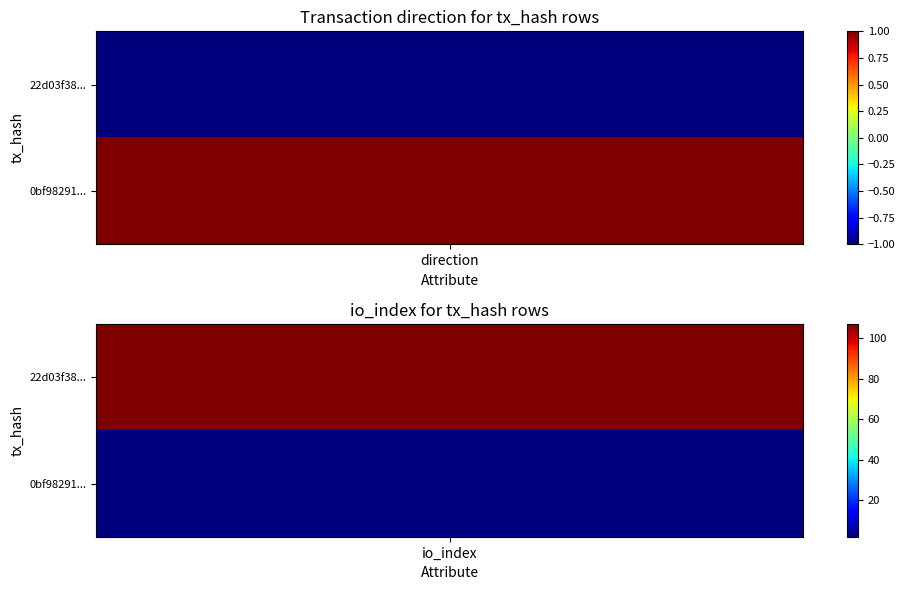

What is the difference between the highest and lowest values at 1?

105